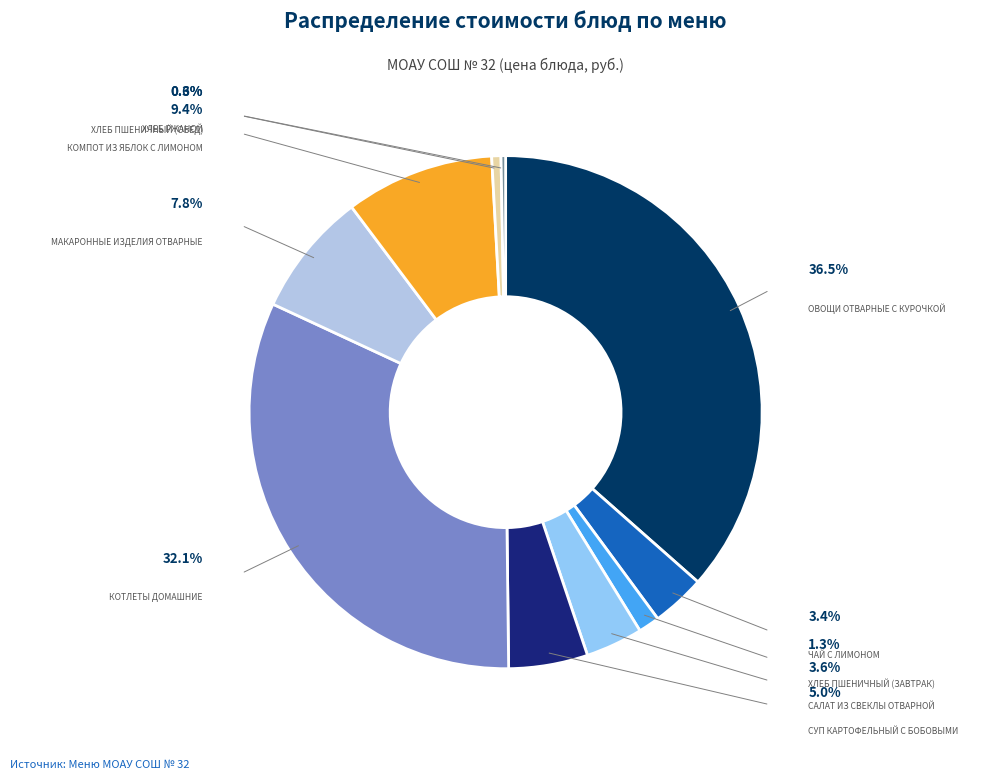

Rank the categories by value from highest to lowest.

Овощи отварные с курочкой, Котлеты домашние, Компот из яблок с лимоном, Макаронные изделия отварные, Суп картофельный с бобовыми, Салат из свеклы отварной, Чай с лимоном, Хлеб пшеничный (завтрак), Хлеб пшеничный (обед), Хлеб ржаной